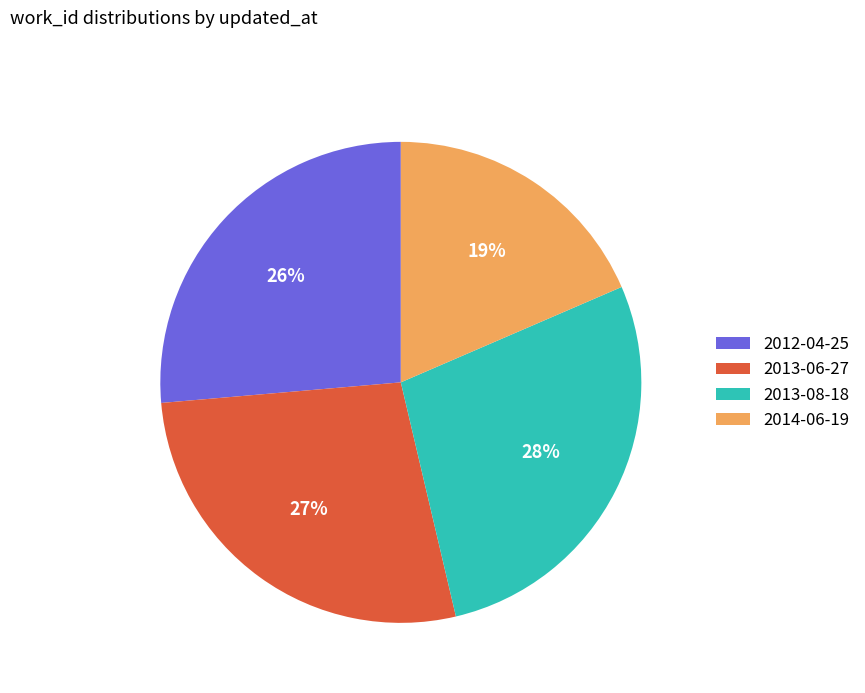

To the nearest percent, what is the difference between the 2013-06-27 and 2012-04-25 slice percentages?

1%